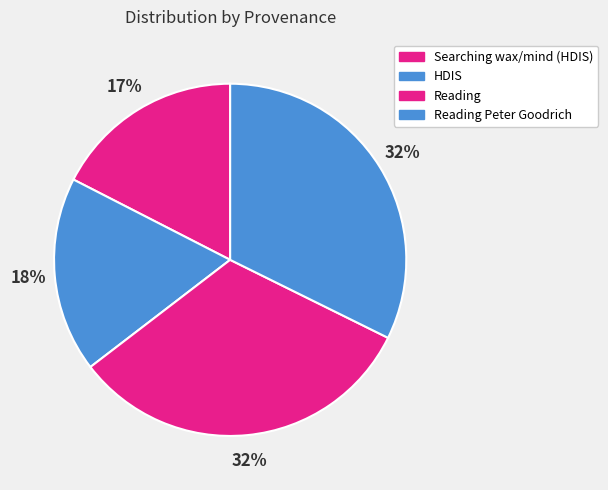

Is there a majority slice in this chart?

No